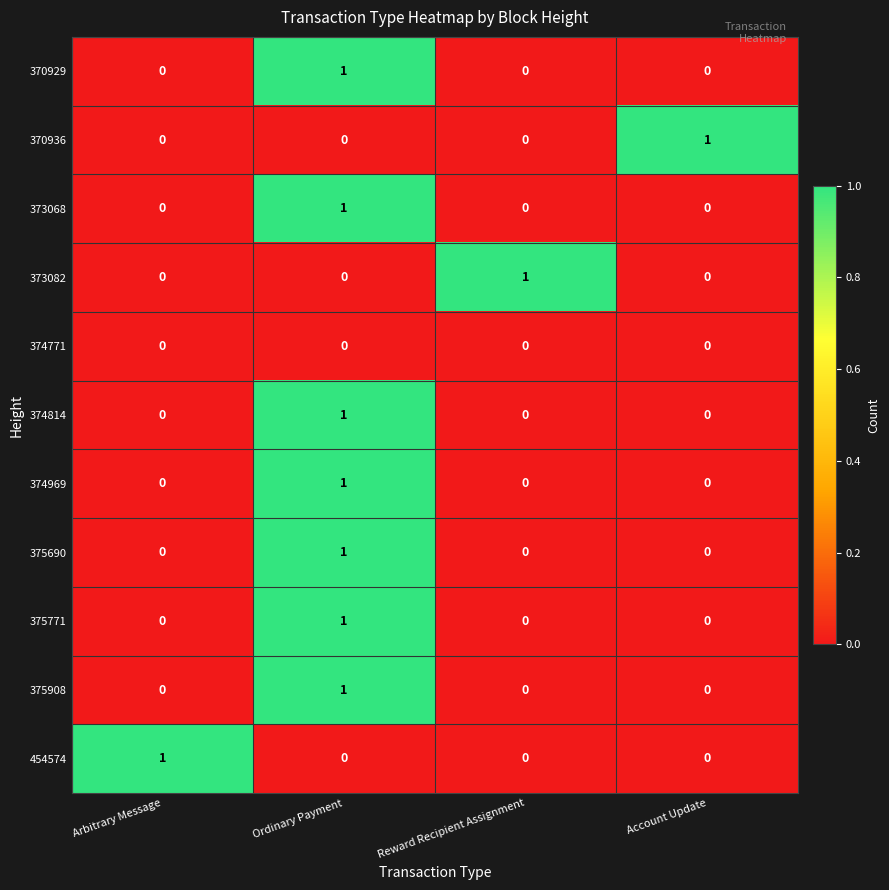

At how many categories does at least one series exceed 0?

4